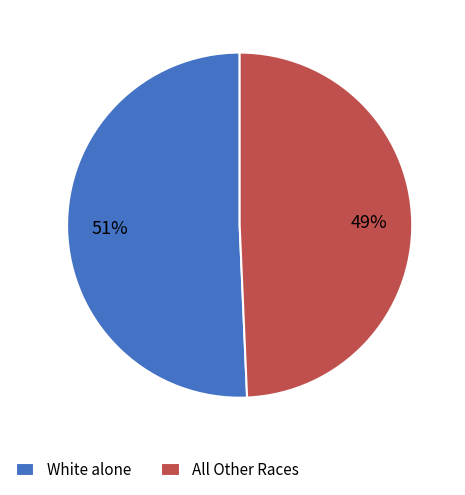

How many slices are in this pie chart?

2